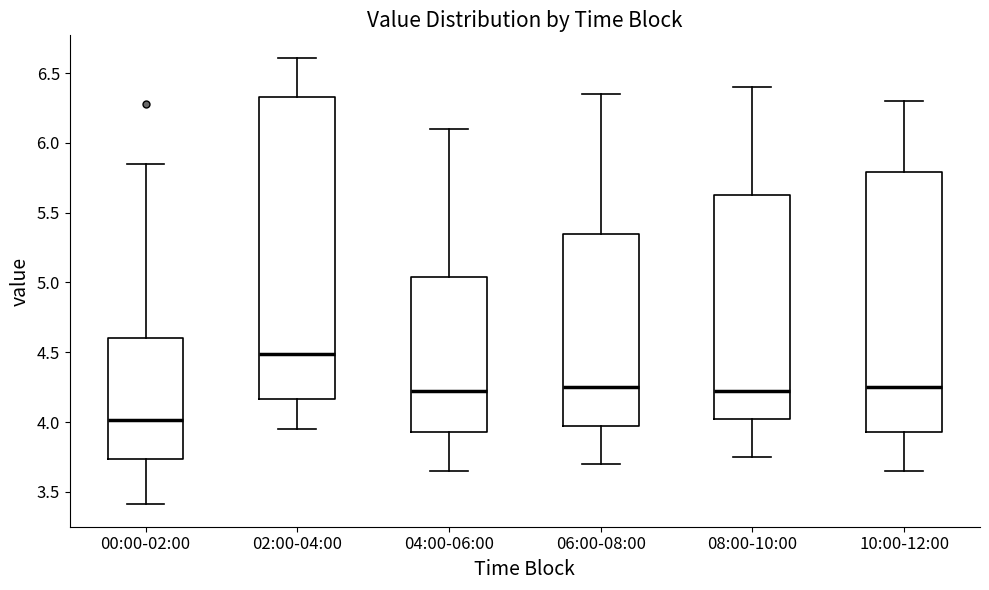

Reading left to right, read every box against the y-axis: the position of its median line, the range the box covers, and the ends of its whiskers. The values are not printed on the chart, so give them approximately, as read against the axis.

00:00-02:00: median 4.00, box 3.75 to 4.60, whiskers 3.40 to 5.85
02:00-04:00: median 4.50, box 4.15 to 6.35, whiskers 3.95 to 6.60
04:00-06:00: median 4.25, box 3.95 to 5.05, whiskers 3.65 to 6.10
06:00-08:00: median 4.25, box 4.00 to 5.35, whiskers 3.70 to 6.35
08:00-10:00: median 4.25, box 4.05 to 5.65, whiskers 3.75 to 6.40
10:00-12:00: median 4.25, box 3.95 to 5.80, whiskers 3.65 to 6.30